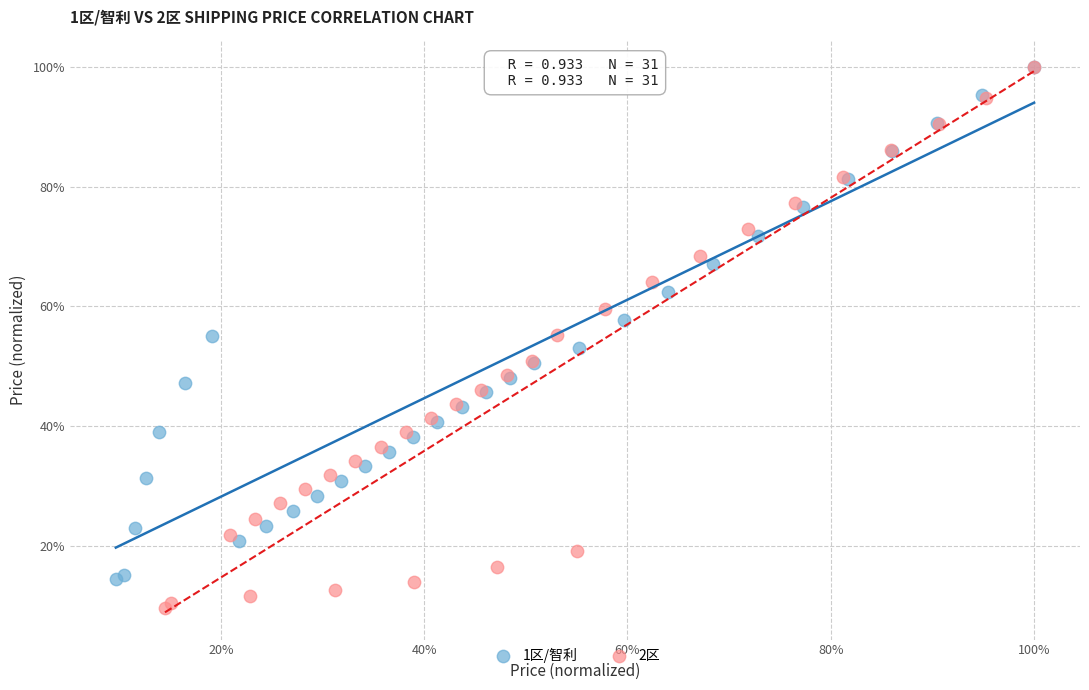

Which series has the largest Y range (max minus min)?

2区